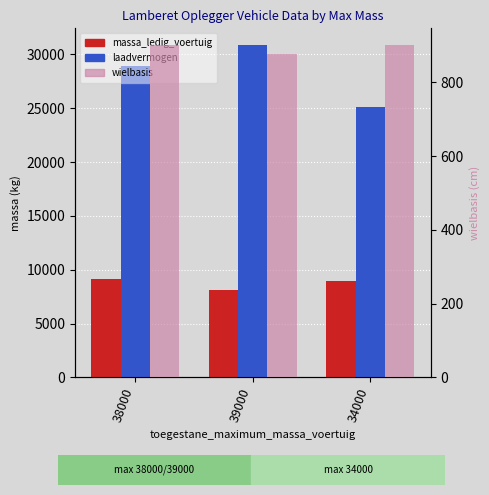

List the series in order of their overall mean, lowest first.

wielbasis, massa_ledig_voertuig, laadvermogen